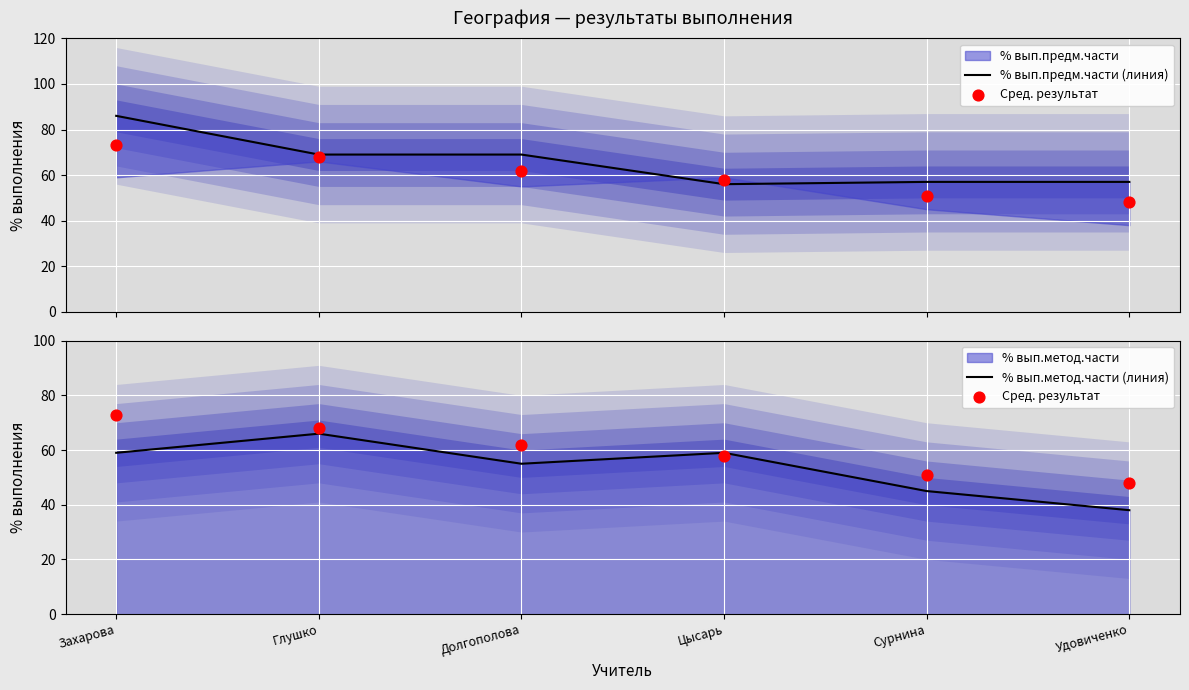

Is the value of Сред. результат at Глушко greater than the value of % вып.метод.части (линия) at Глушко?

Yes